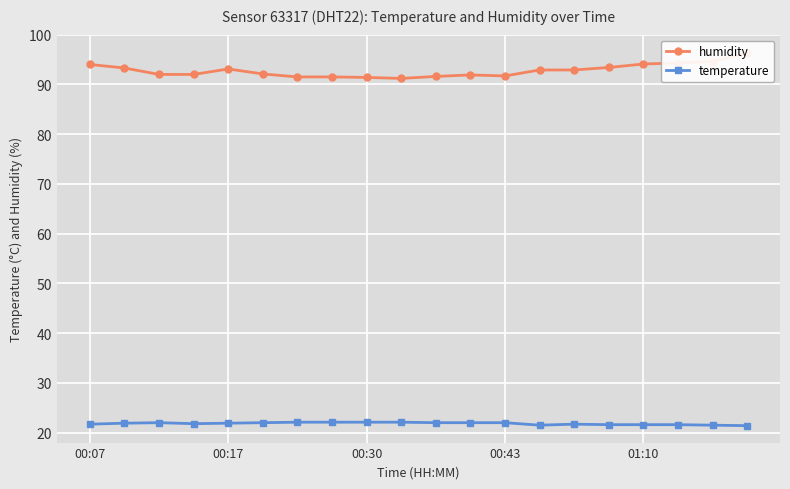

What is the difference between the second highest and minimum values in the temperature series?

0.7